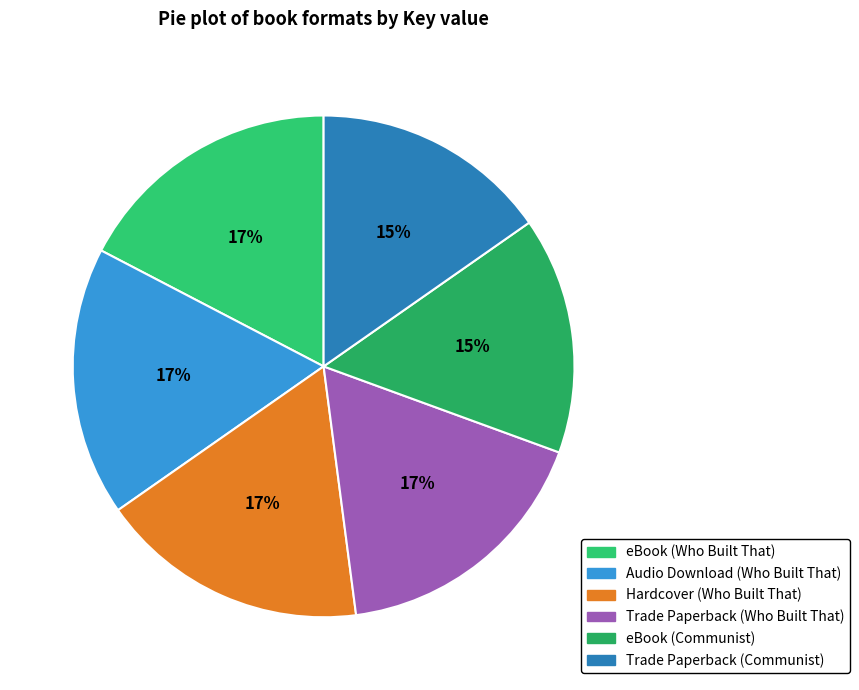

Is there any slice that represents more than half of the pie?

No